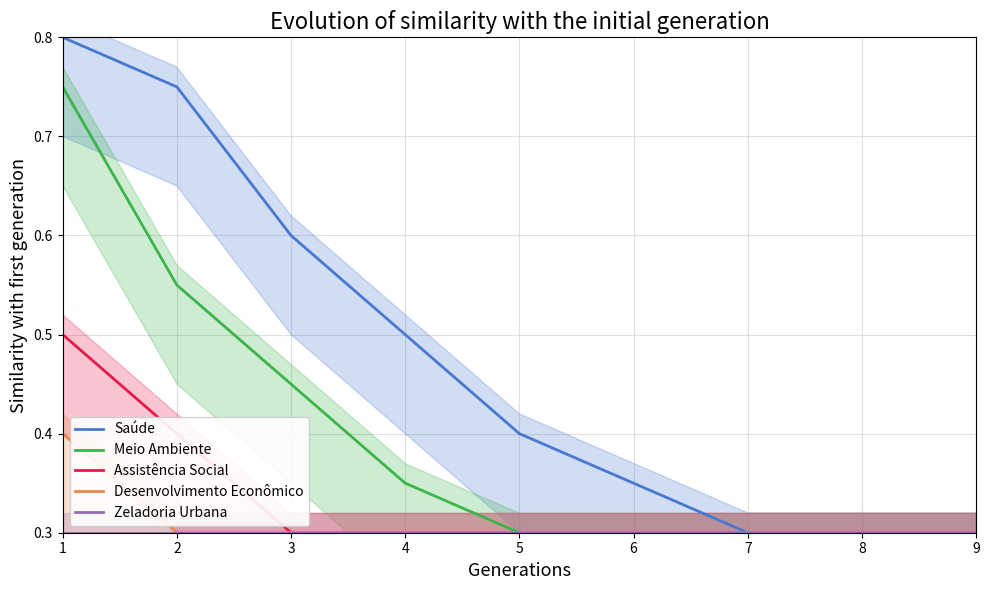

Reading right to left, transcribe all the data shown in this chart.

Saúde: 0.3	0.3	0.3	0.3	0.4	0.5	0.6	0.8	0.8
Meio Ambiente: 0.3	0.3	0.3	0.3	0.3	0.3	0.5	0.6	0.8
Assistência Social: 0.3	0.3	0.3	0.3	0.3	0.3	0.3	0.4	0.5
Desenvolvimento Econômico: 0.3	0.3	0.3	0.3	0.3	0.3	0.3	0.3	0.4
Zeladoria Urbana: 0.3	0.3	0.3	0.3	0.3	0.3	0.3	0.3	0.3